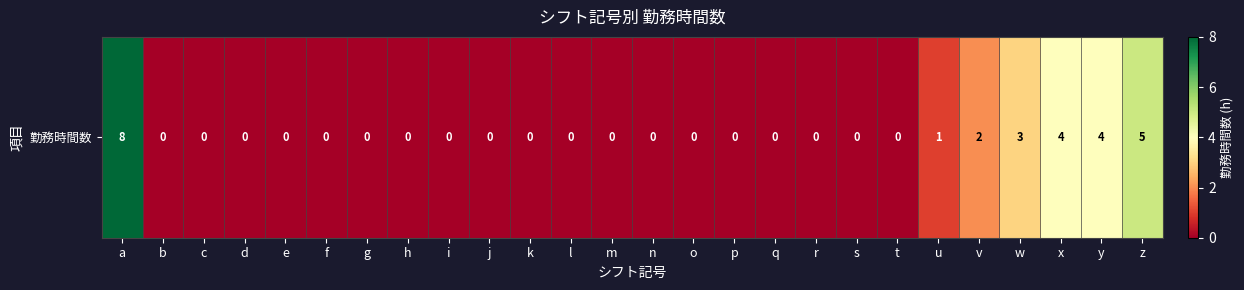

At which category does the chart reach its peak across all series?

a